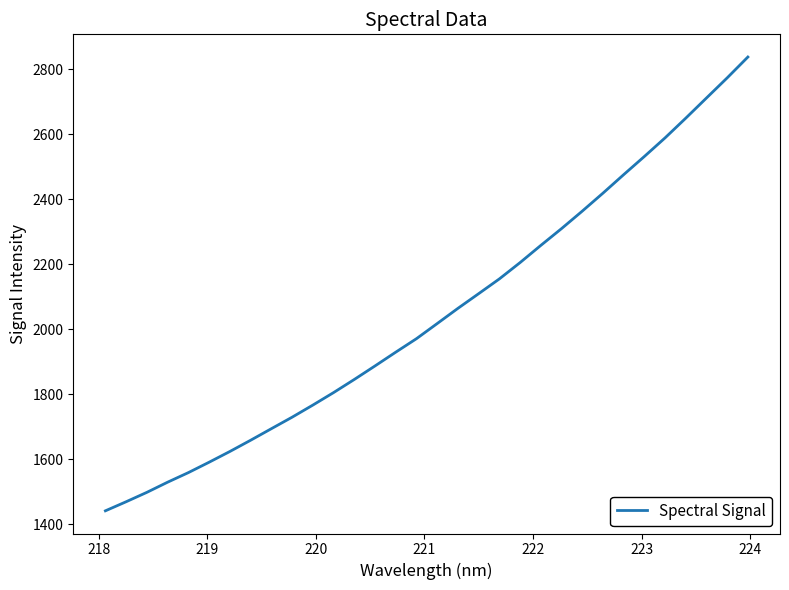

What is the sum of all values?

65460.1